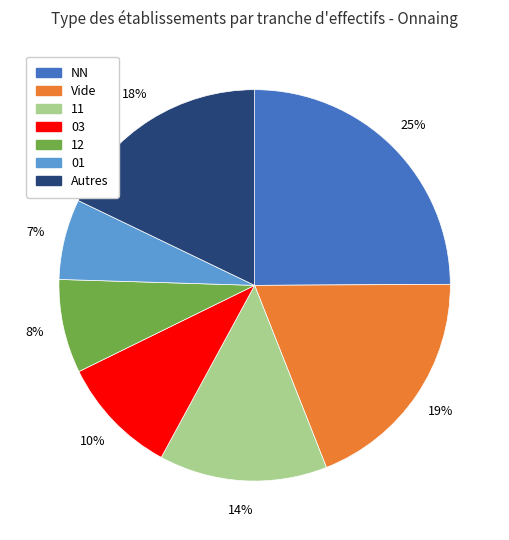

To the nearest percent, what is the average slice percentage?

14%